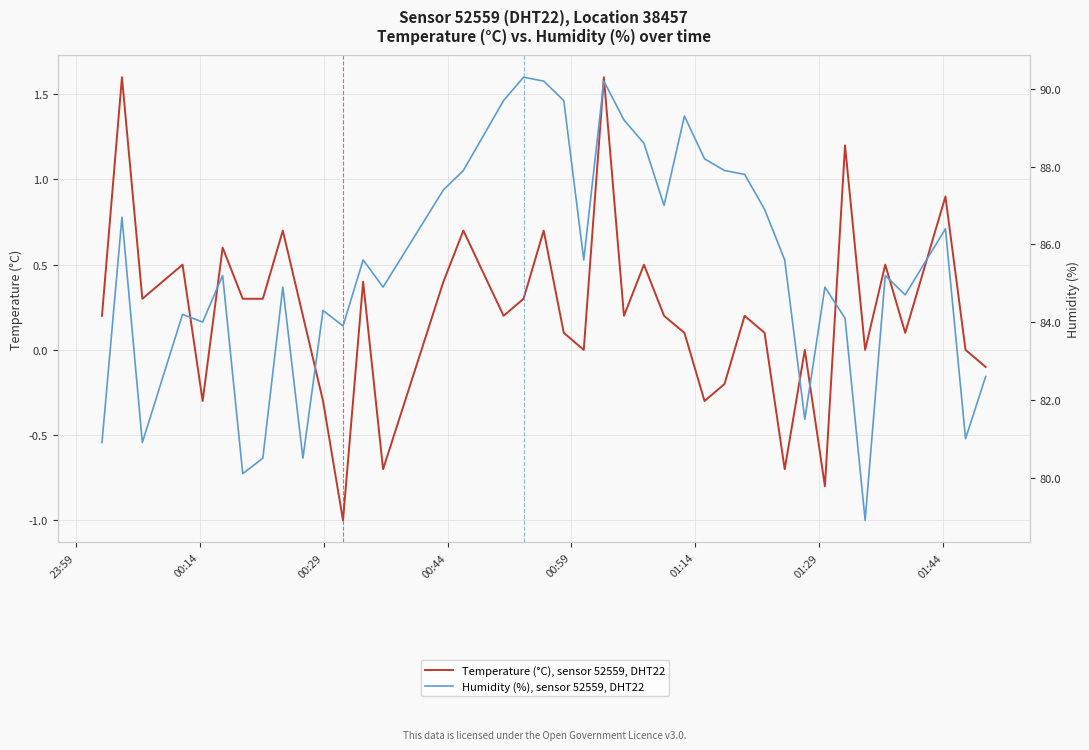

What are all the series names shown in the legend?

Temperature (°C), sensor 52559, DHT22, Humidity (%), sensor 52559, DHT22